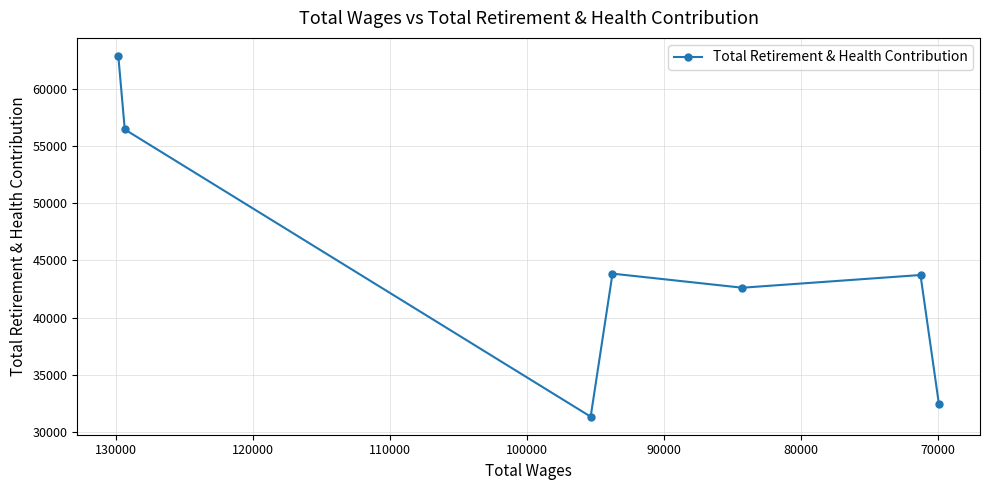

How many distinct data groups are displayed?

1